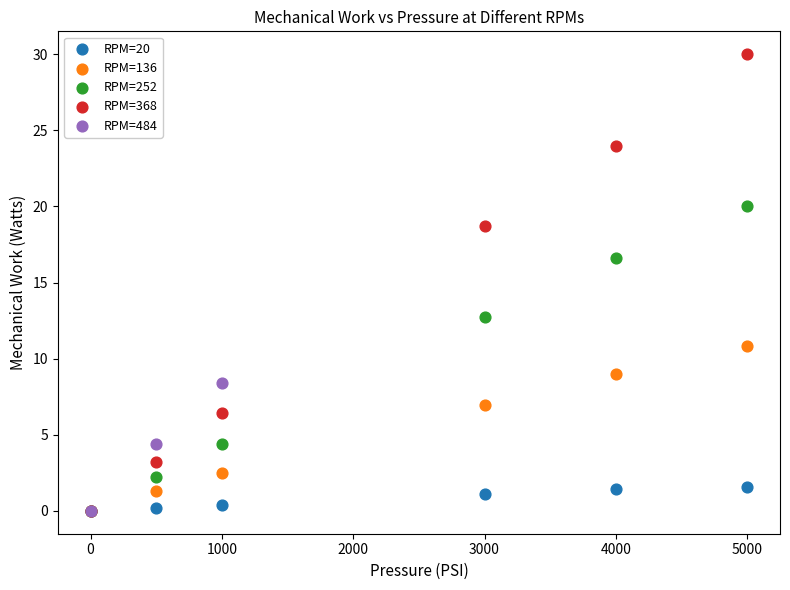

Which series has the widest spread of Y values?

RPM=368